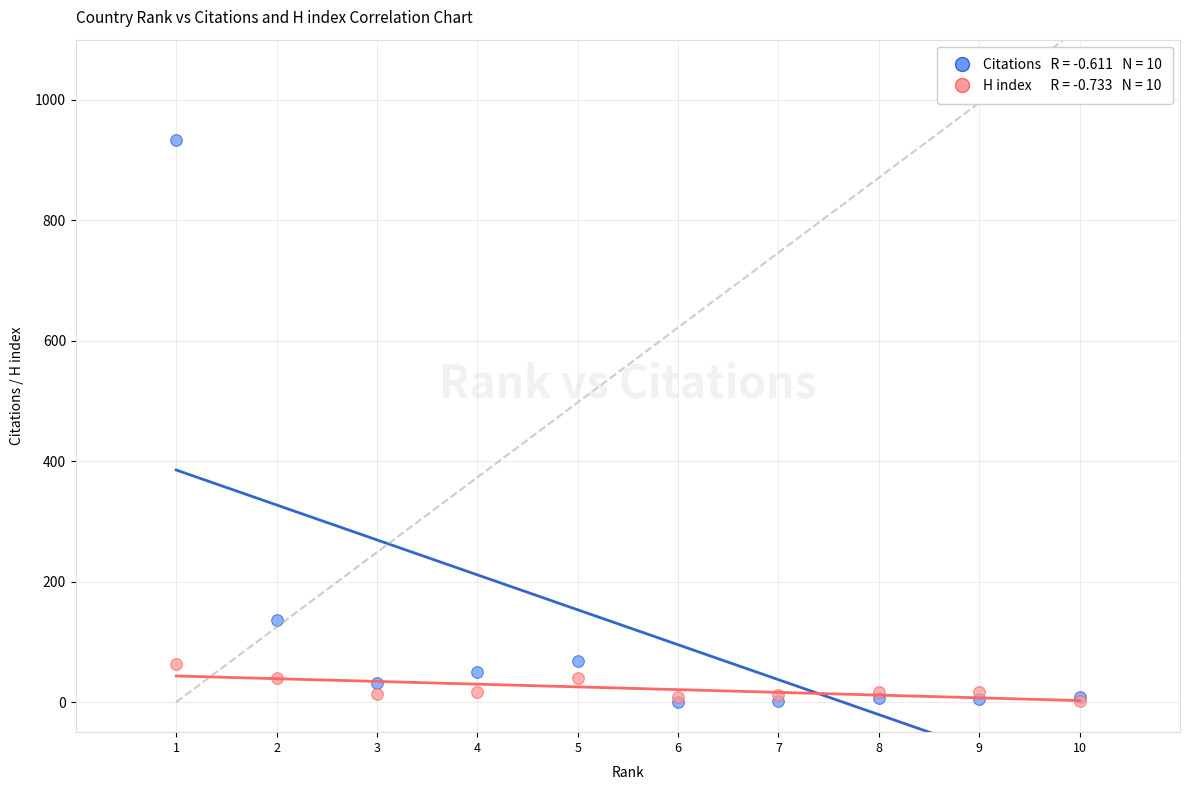

Across all series, what Y value is closest to 466?

137